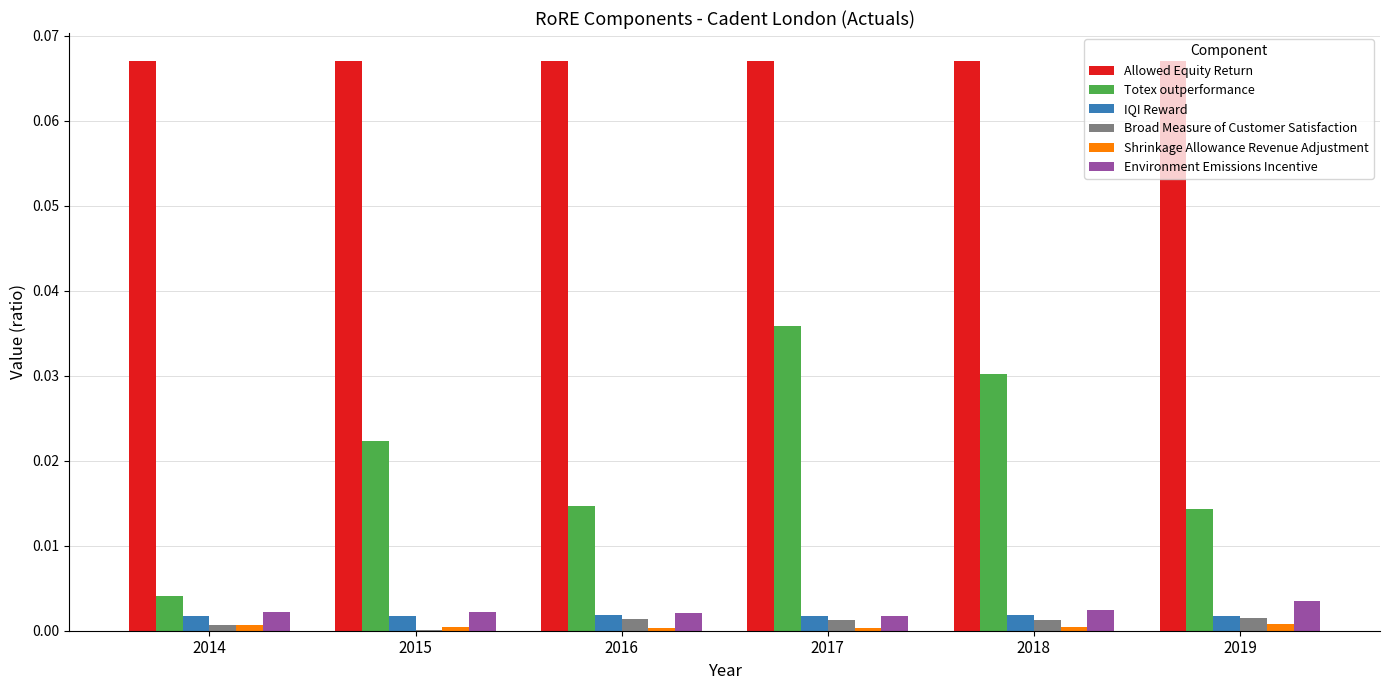

How many categories are shown in the chart?

6